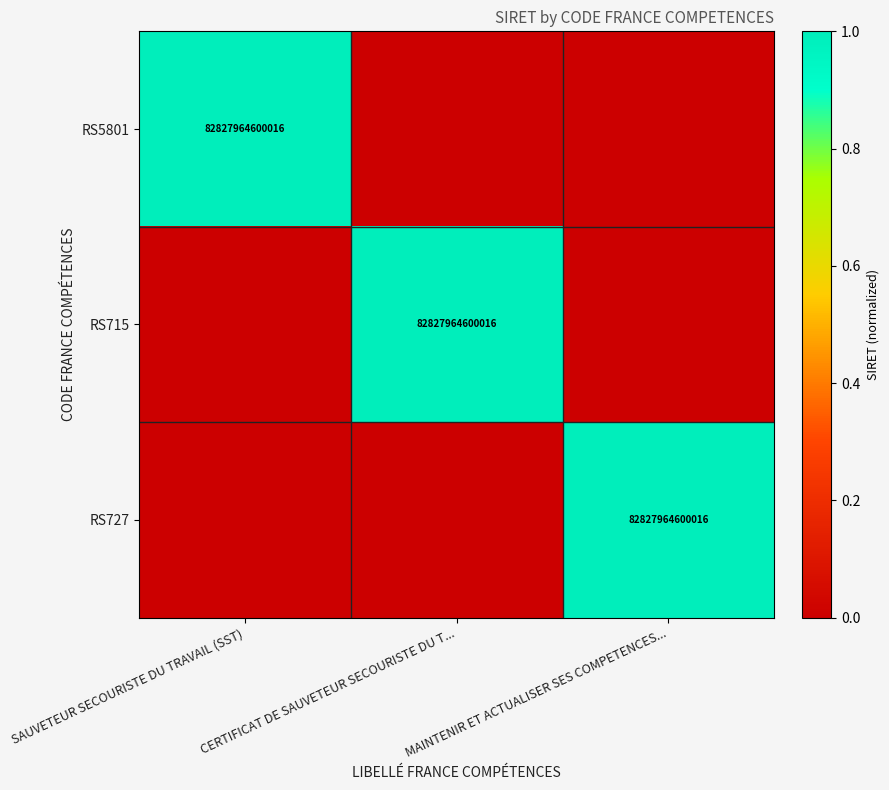

True or false: RS727 has a value of 82827964600016 at MAINTENIR ET ACTUALISER SES COMPETENCES....

True